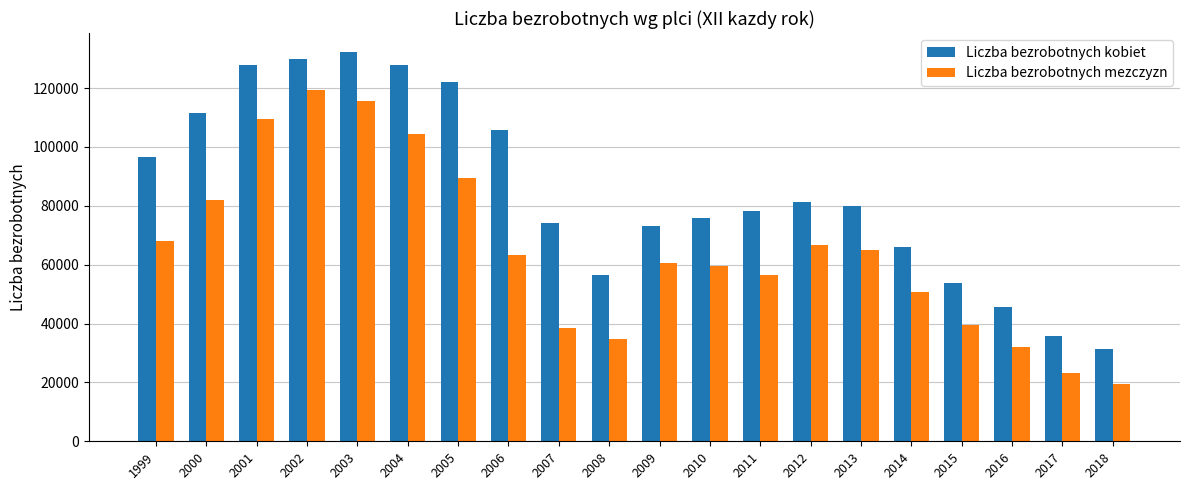

Are the bars grouped side by side (vs. stacked)?

Yes